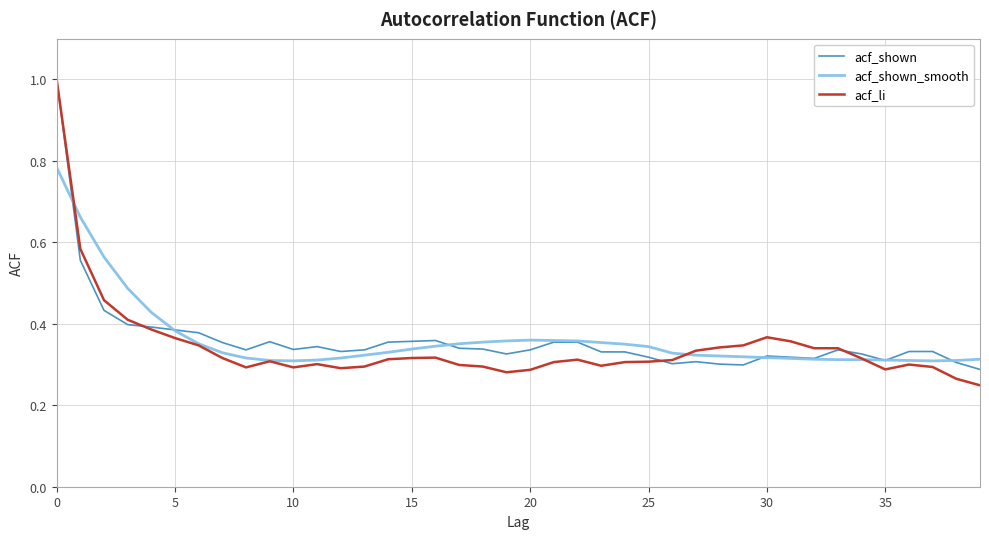

True or false: acf_li has more than 1 interior local peaks.

True